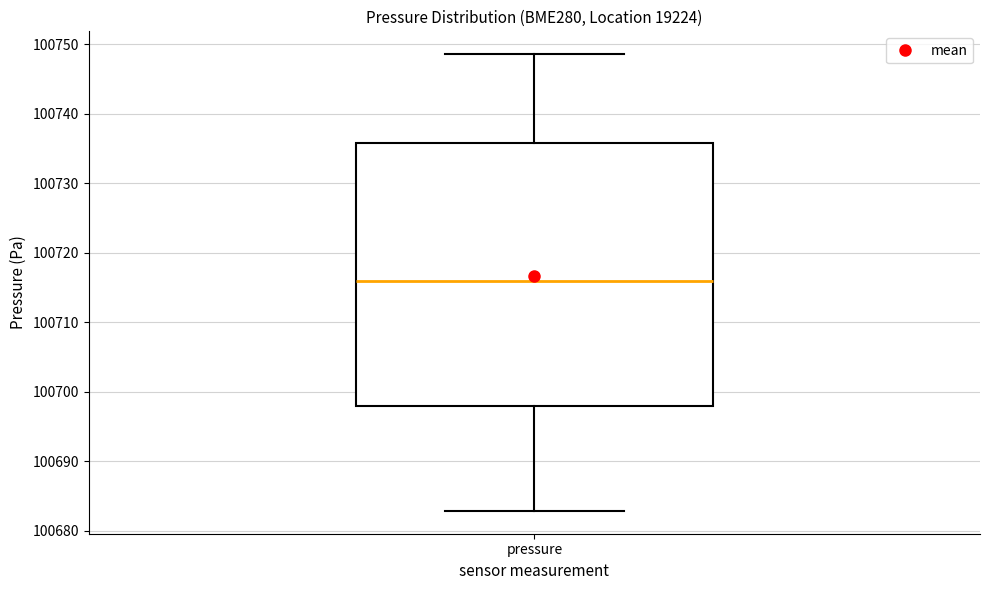

Transcribe this box plot: give where the median line is, the range the box spans, and where the two whiskers end, as read against the y-axis. The values are not printed on the chart, so give them approximately, as read against the axis.

median 100716, box 100698 to 100736, whiskers 100683 to 100749